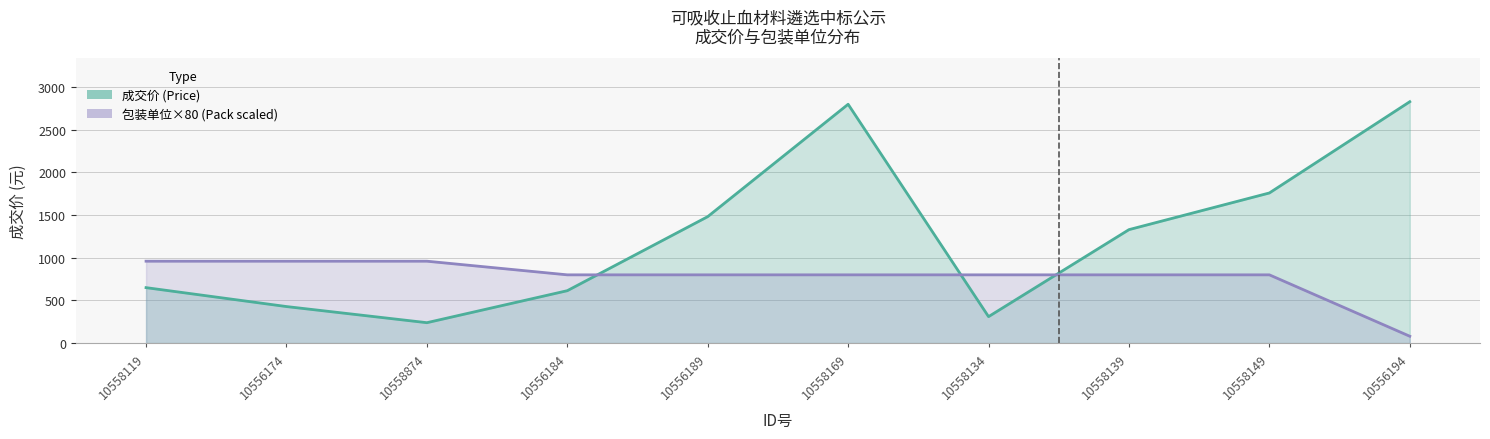

The 成交价 (Price) series shows 1324.4 at 10556194. True or false?

False